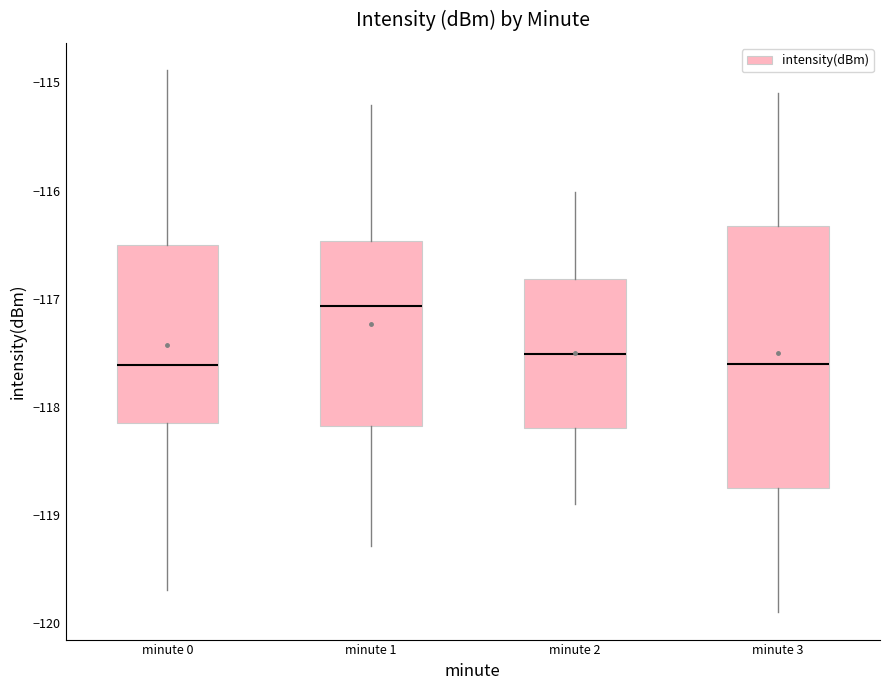

Reading left to right, transcribe this box plot: for each box, give where its median line is, the range the box spans, and where its two whiskers end, as read against the y-axis. The values are not printed on the chart, so give them approximately, as read against the axis.

minute 0: median -117.6, box -118.2 to -116.5, whiskers -119.7 to -114.9
minute 1: median -117.1, box -118.2 to -116.5, whiskers -119.3 to -115.2
minute 2: median -117.5, box -118.2 to -116.8, whiskers -118.9 to -116.0
minute 3: median -117.6, box -118.7 to -116.3, whiskers -119.9 to -115.1